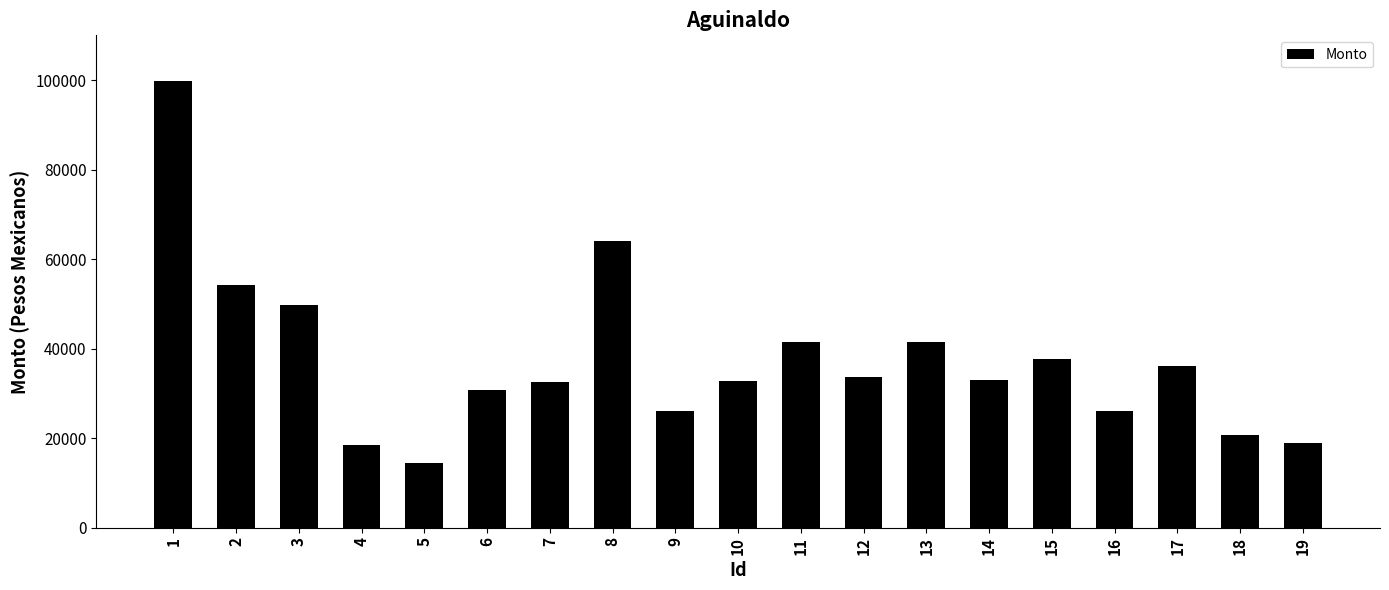

Which has a higher value, 9 or 7?

7